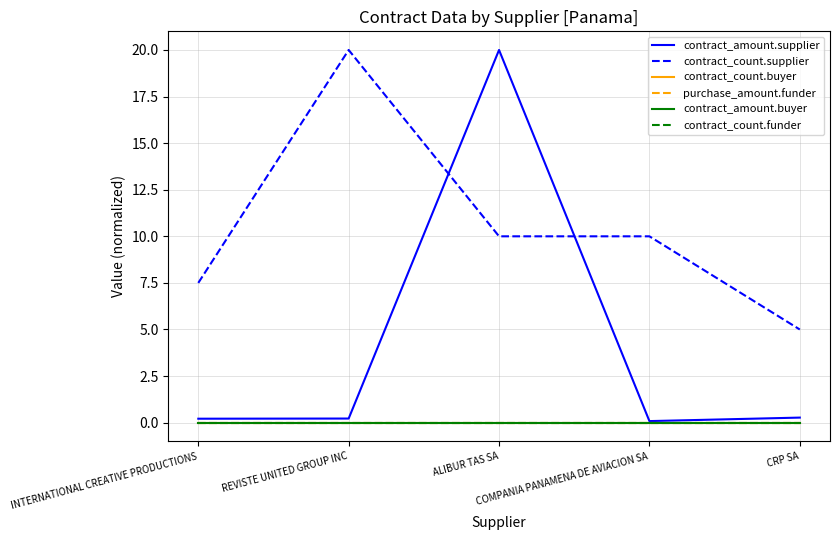

True or false: purchase_amount.funder has a value of 0.0 at REVISTE UNITED GROUP INC.

True